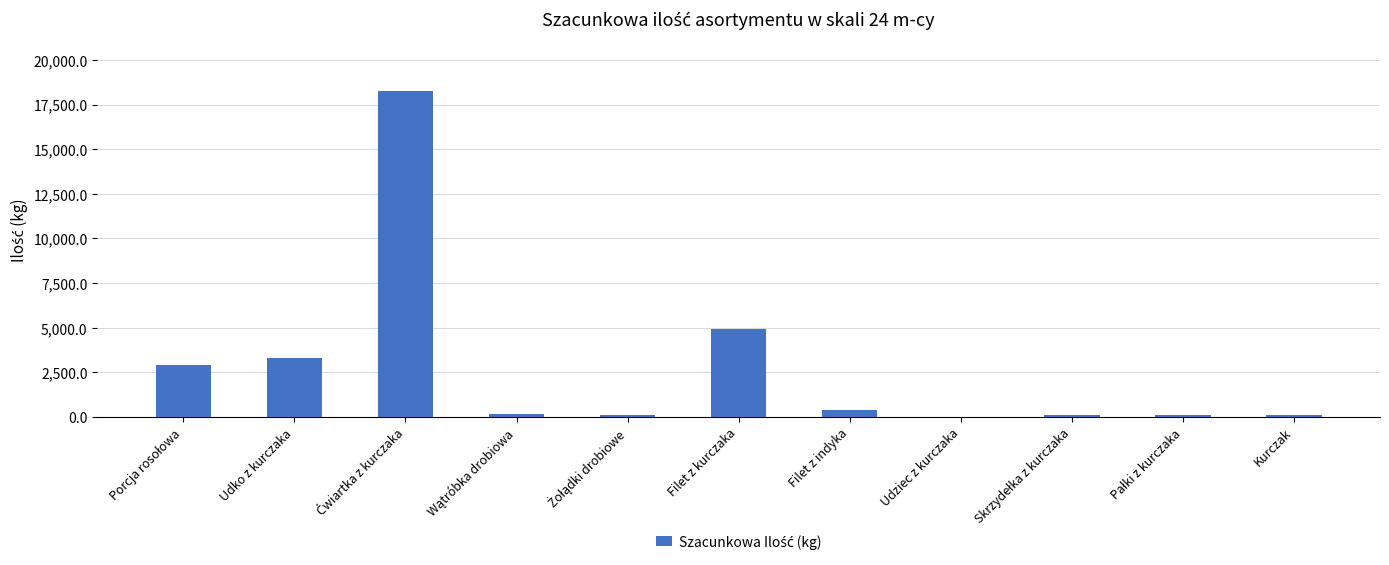

What is the sum of all values?

30506.8